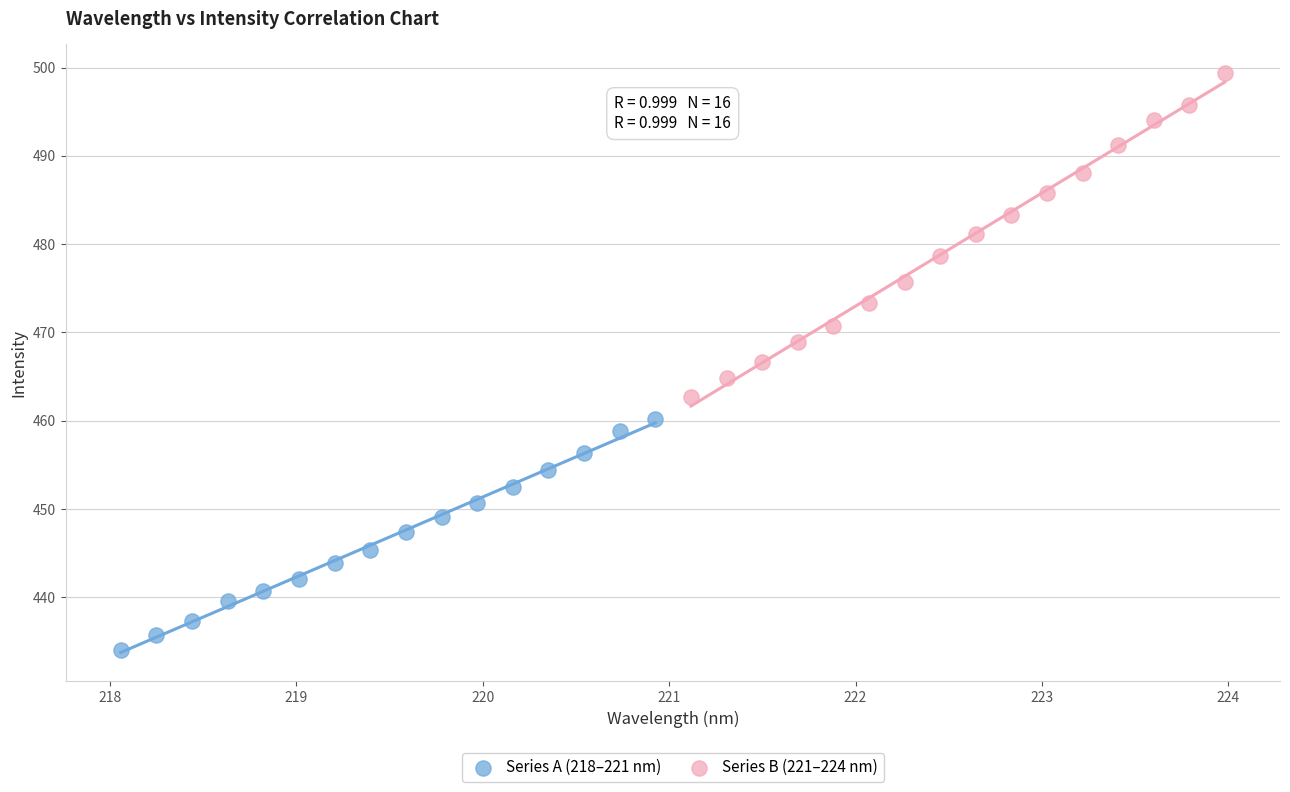

Which series has the widest spread of Y values?

Series B (221–224 nm)